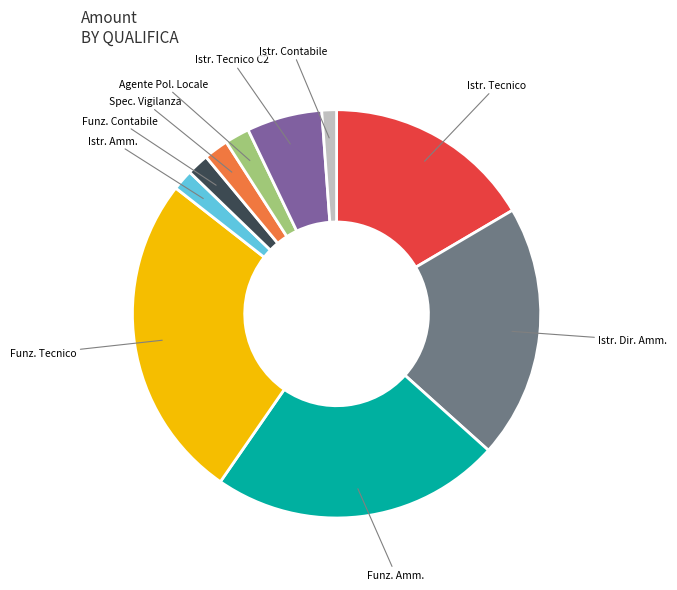

Is there a majority slice in this chart?

No